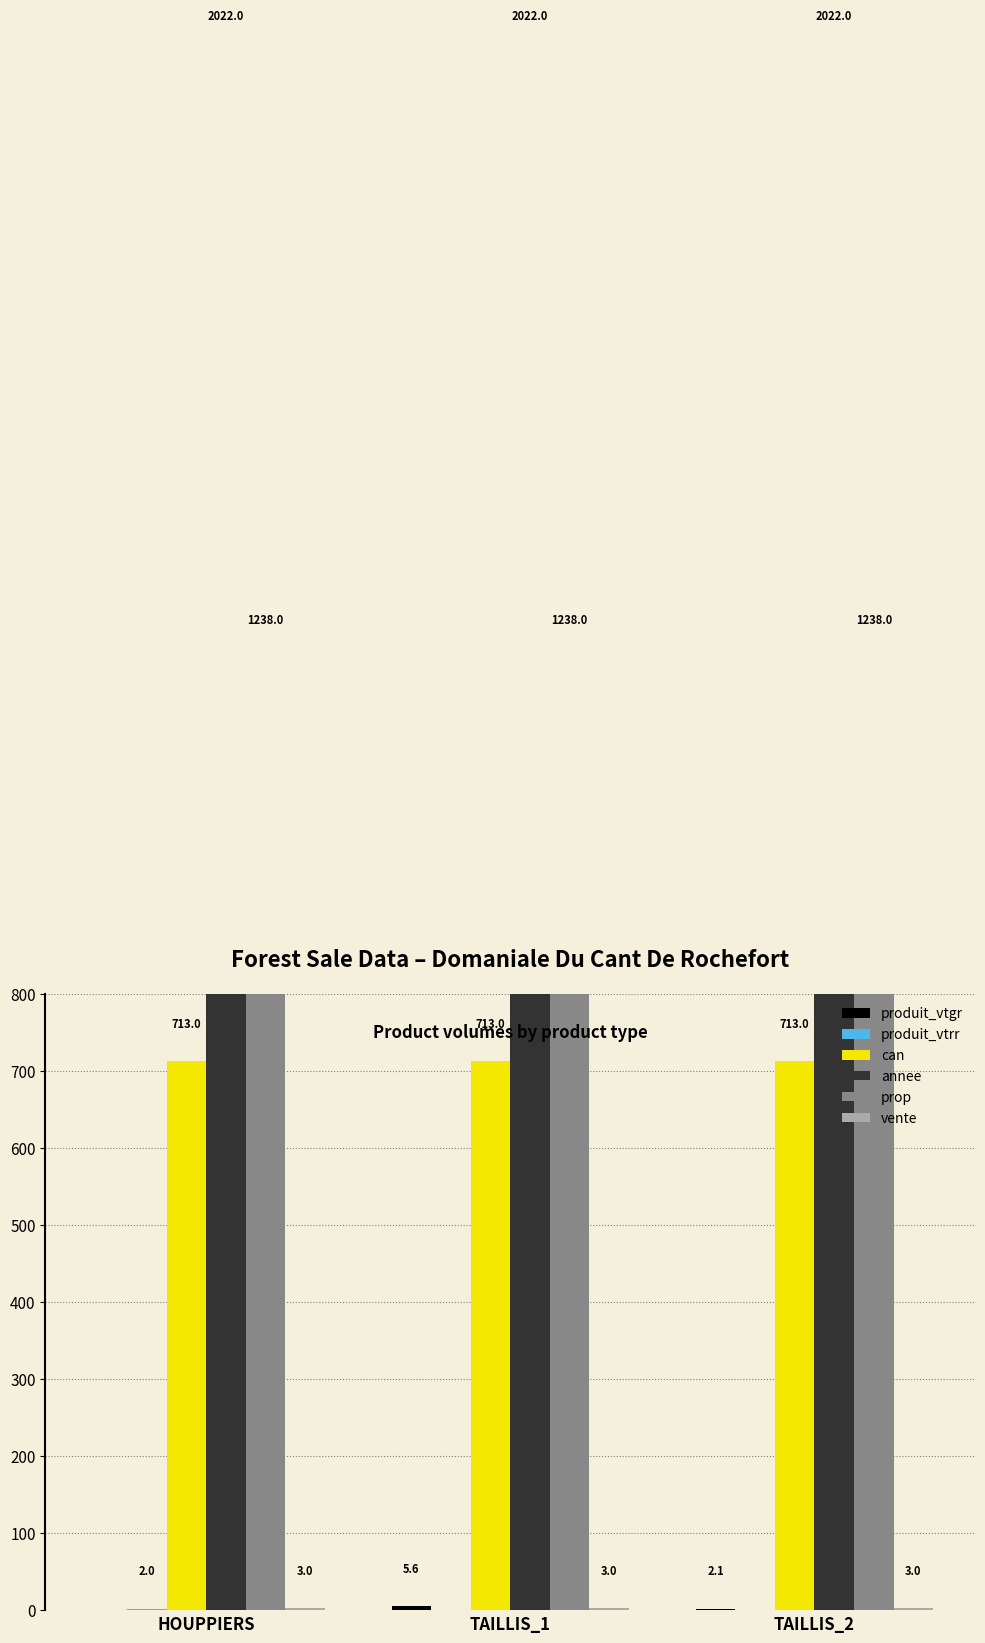

What is the label of the 3rd bar from the left?

TAILLIS_2